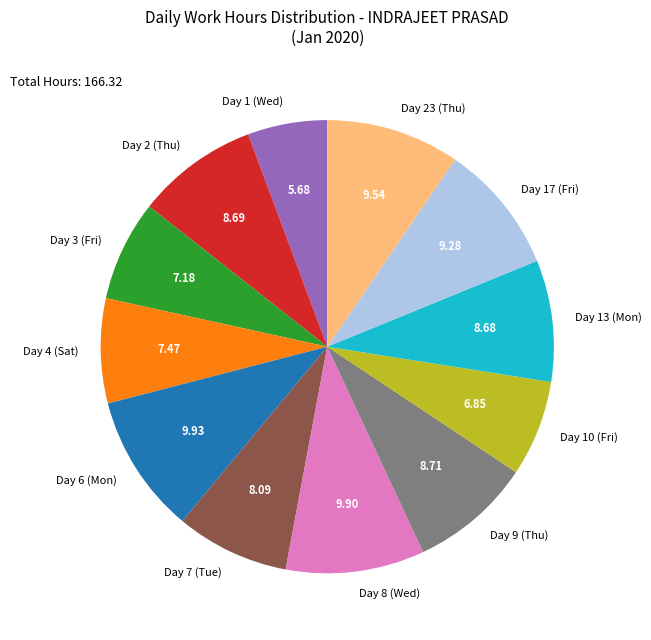

Is the sum of Day 8 (Wed) and Day 3 (Fri) greater than half?

No